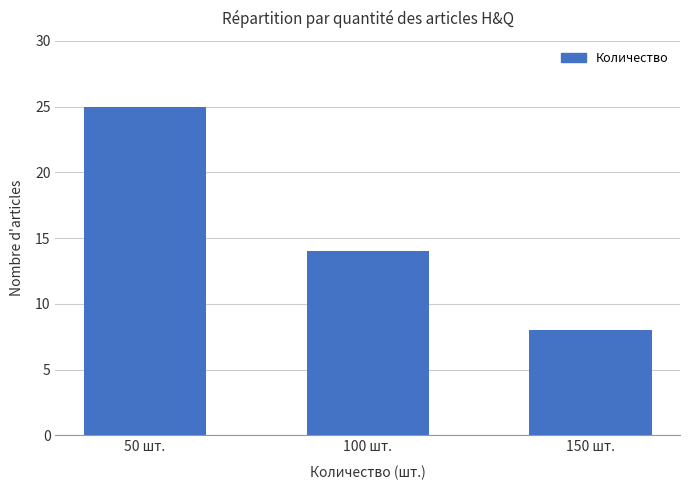

What is the greatest value displayed?

25